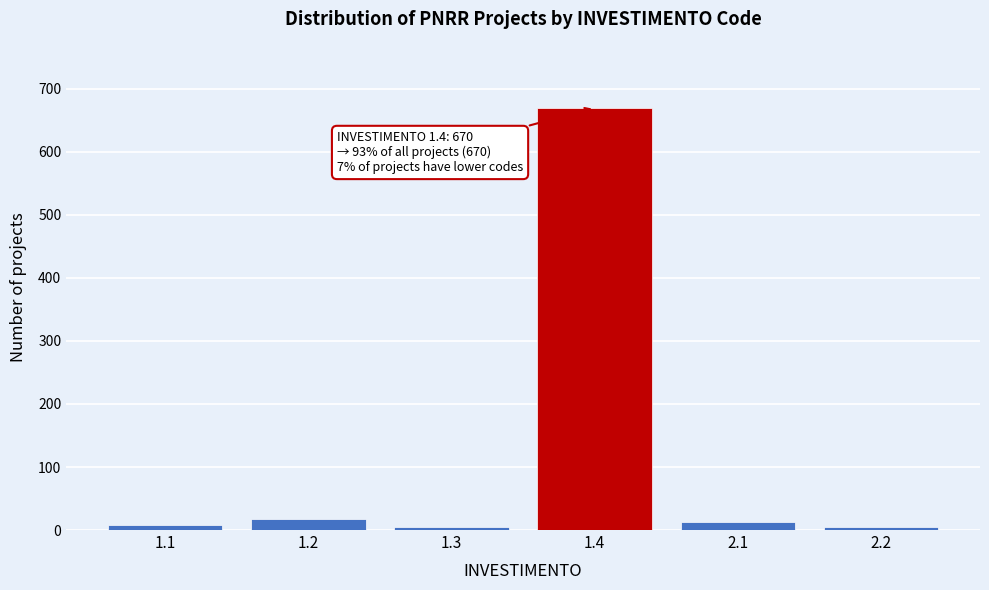

What is the greatest value displayed?

670